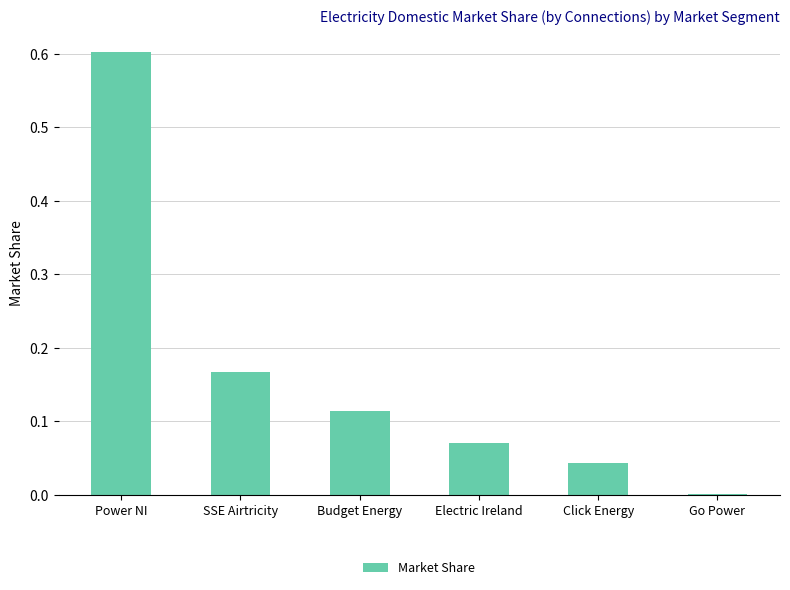

What is the change in value from Power NI to Click Energy?

-0.6